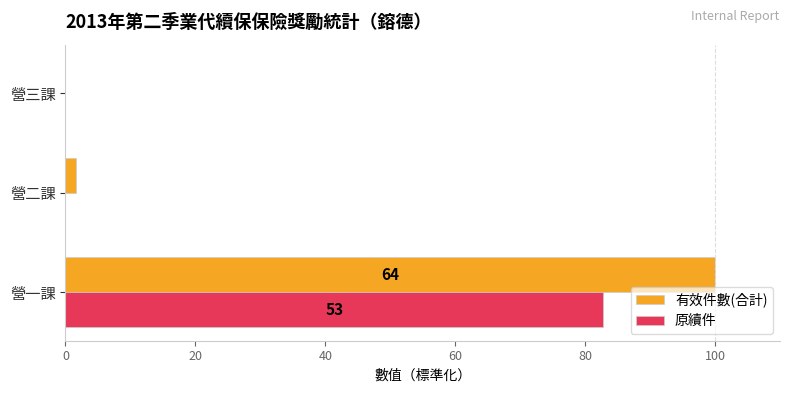

Which series changed the most between 營一課 and 營三課?

有效件數(合計)